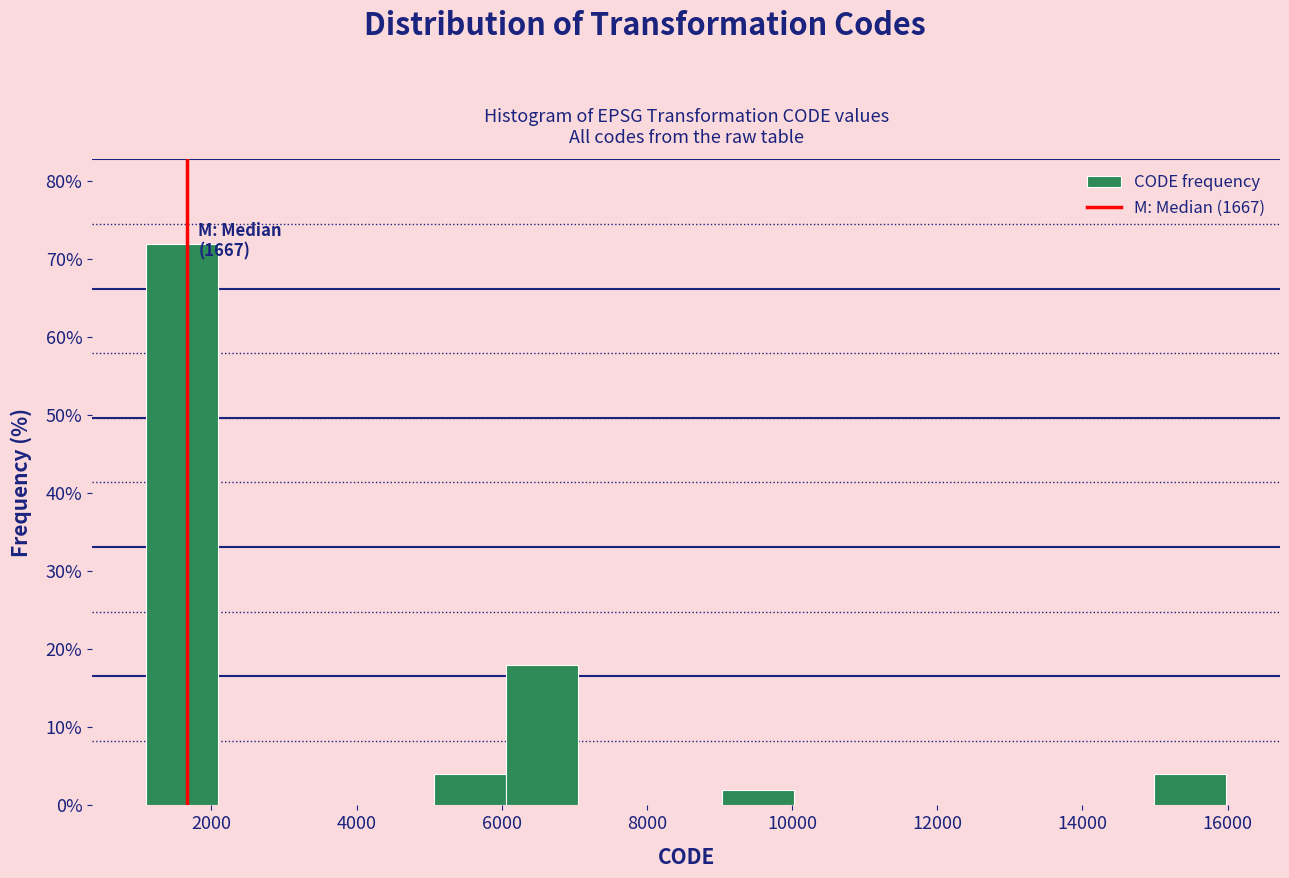

Over which range of the x-axis is the bar tallest?

1200 to 2000